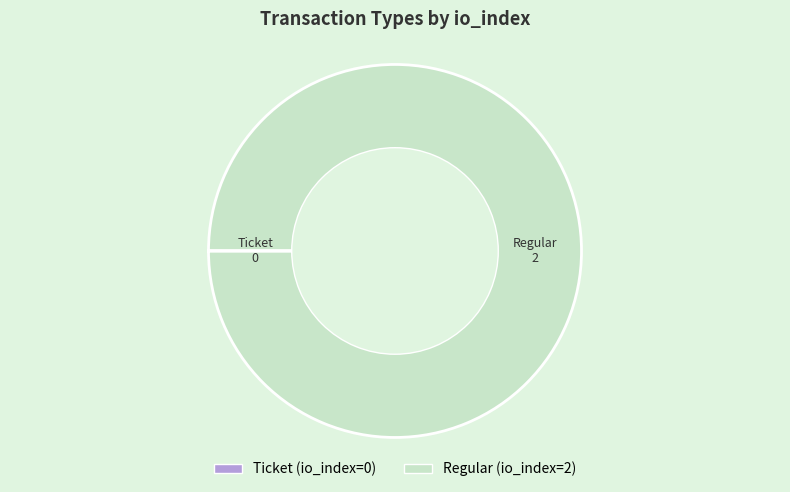

The Regular slice represents 100% of the pie. True or false?

True